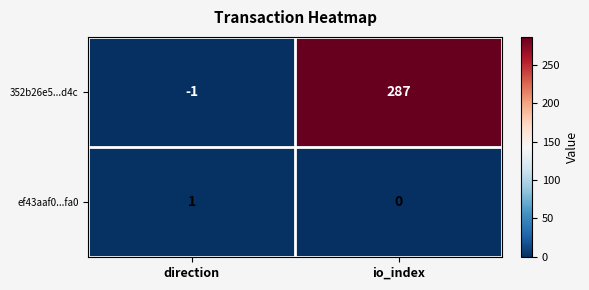

The value of ef43aaf0...fa0 at io_index is 0. True or false?

True